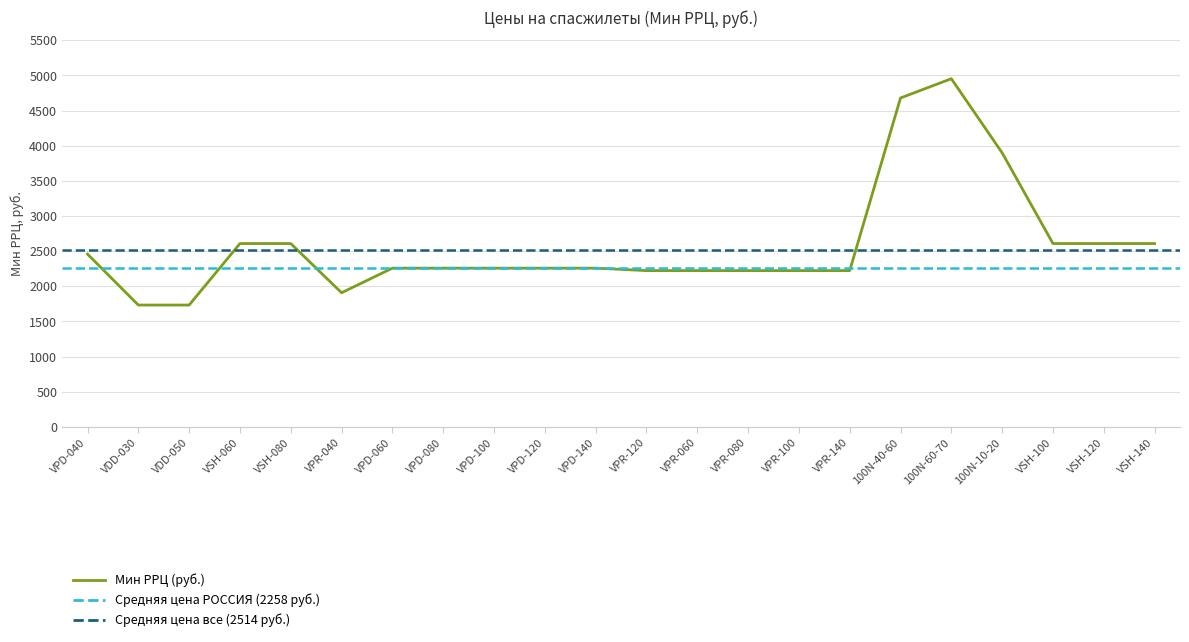

Which label corresponds to the smallest value in the chart?

VDD-030